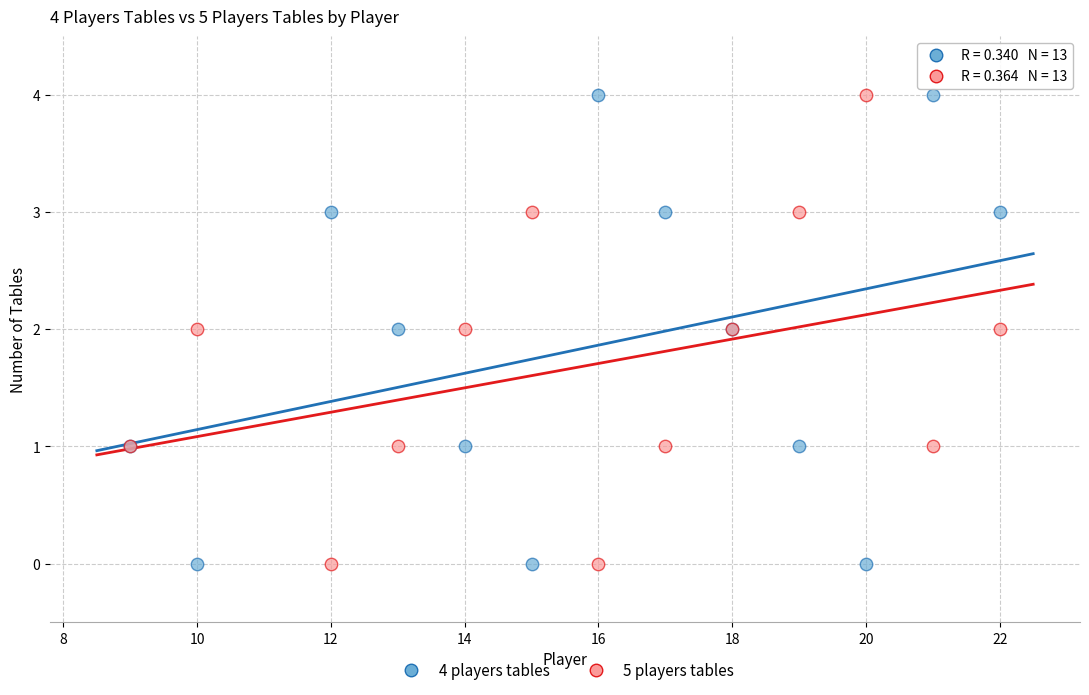

What is the X range (max minus min) for the scatter plot?

13